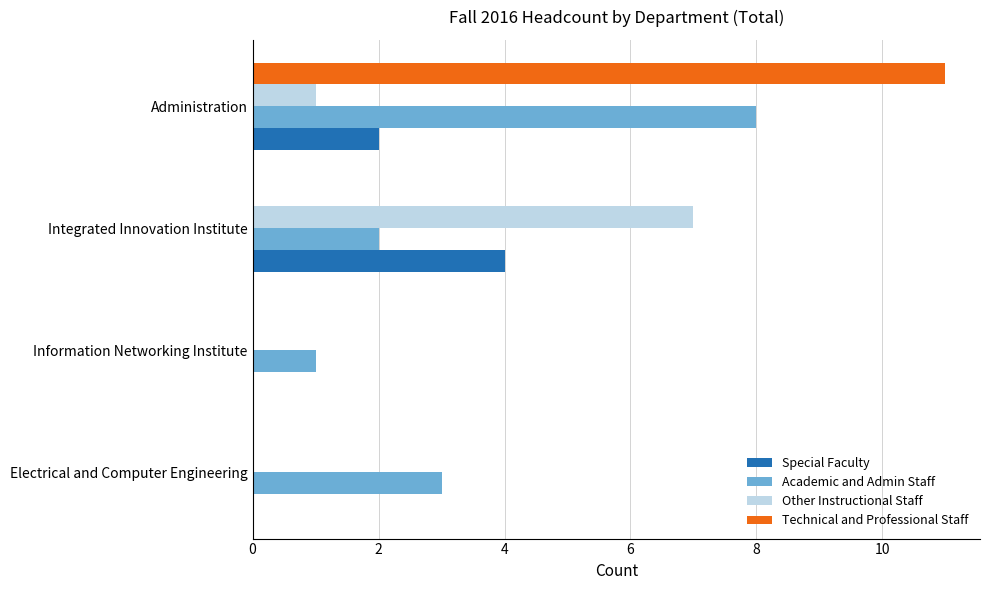

The Other Instructional Staff series shows 1 at Administration. True or false?

True